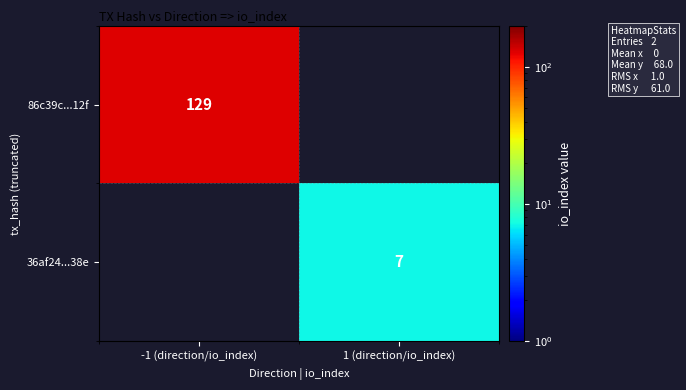

True or false: 36af24...38e has a value of 4 at 1 (direction/io_index).

False